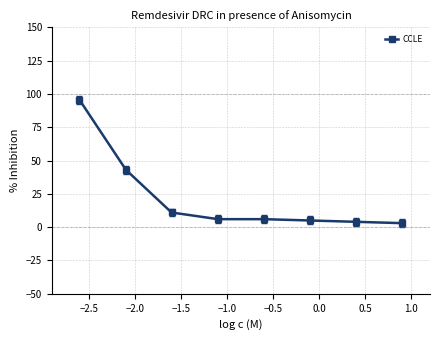

How many series are shown in this chart?

1